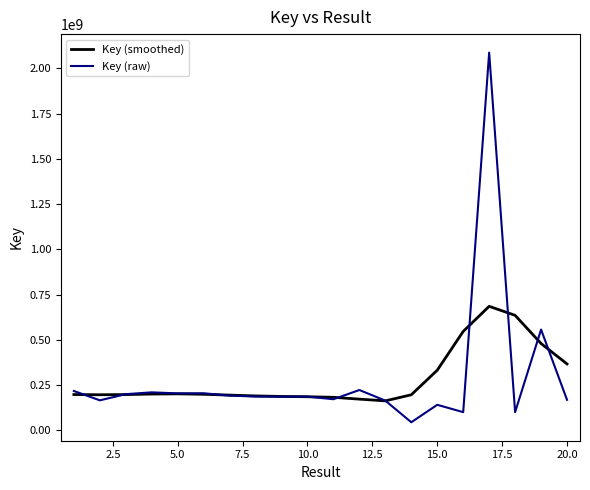

How many categories are shown in the chart?

20